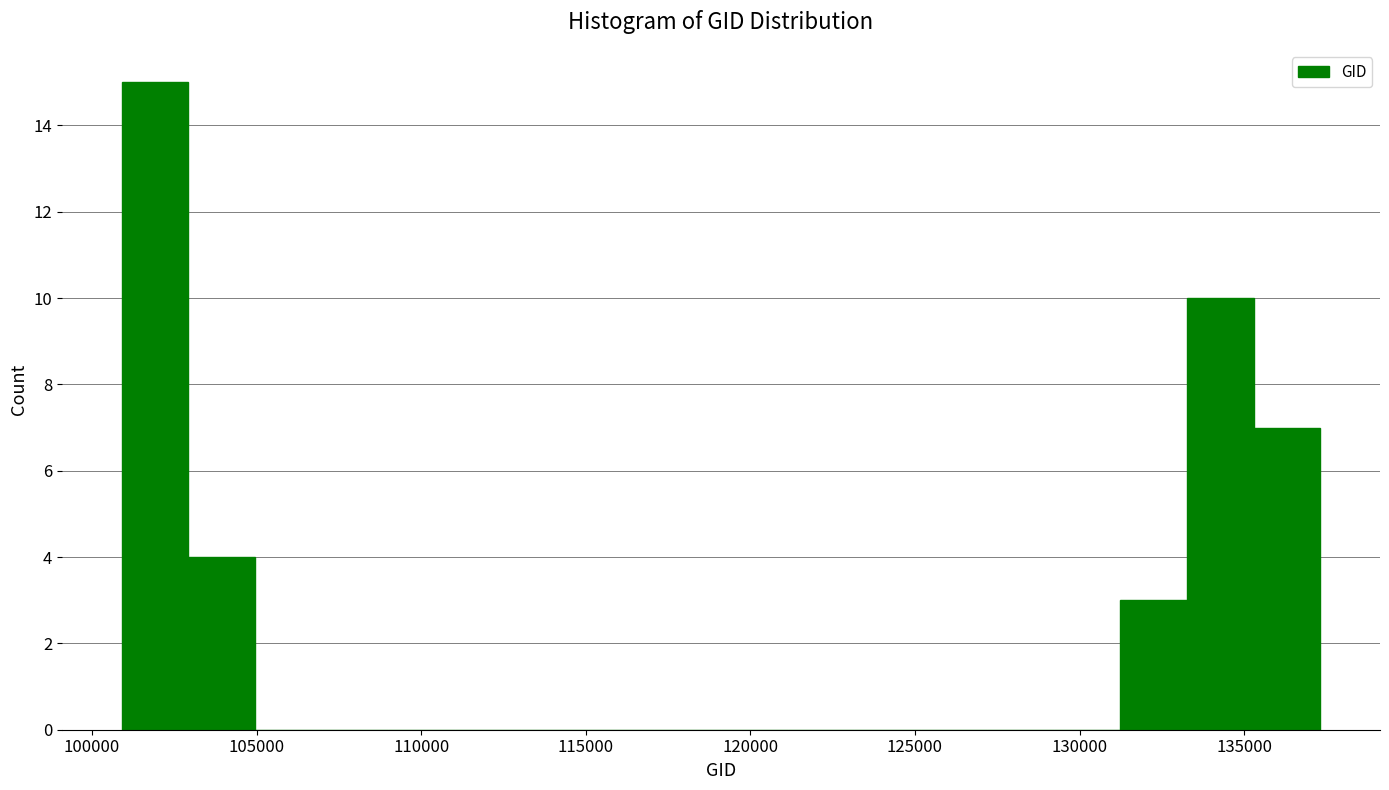

Reading left to right, transcribe this chart: for each bar, give the range it covers on the x-axis and its height. Neither the bar edges nor the heights are printed on the chart, so give them approximately, as read against the axes.

101000 to 103000: 15
103000 to 105000: 4
105000 to 107000: 0
107000 to 109000: 0
109000 to 111000: 0
111000 to 113000: 0
113000 to 115000: 0
115000 to 117000: 0
117000 to 119000: 0
119000 to 121000: 0
121000 to 123000: 0
123000 to 125000: 0
125000 to 127000: 0
127000 to 129000: 0
129000 to 131000: 0
131000 to 133500: 3
133500 to 135500: 10
135500 to 137500: 7